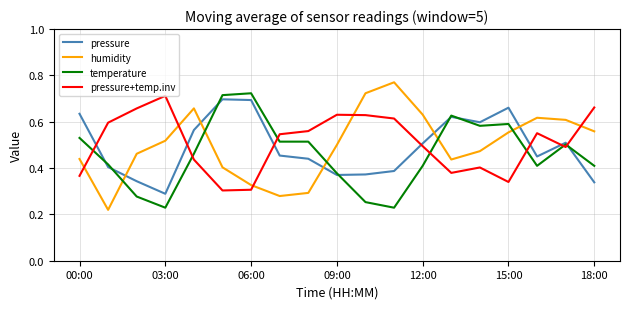

List the series in order of their overall mean, highest first.

pressure+temp.inv, humidity, pressure, temperature